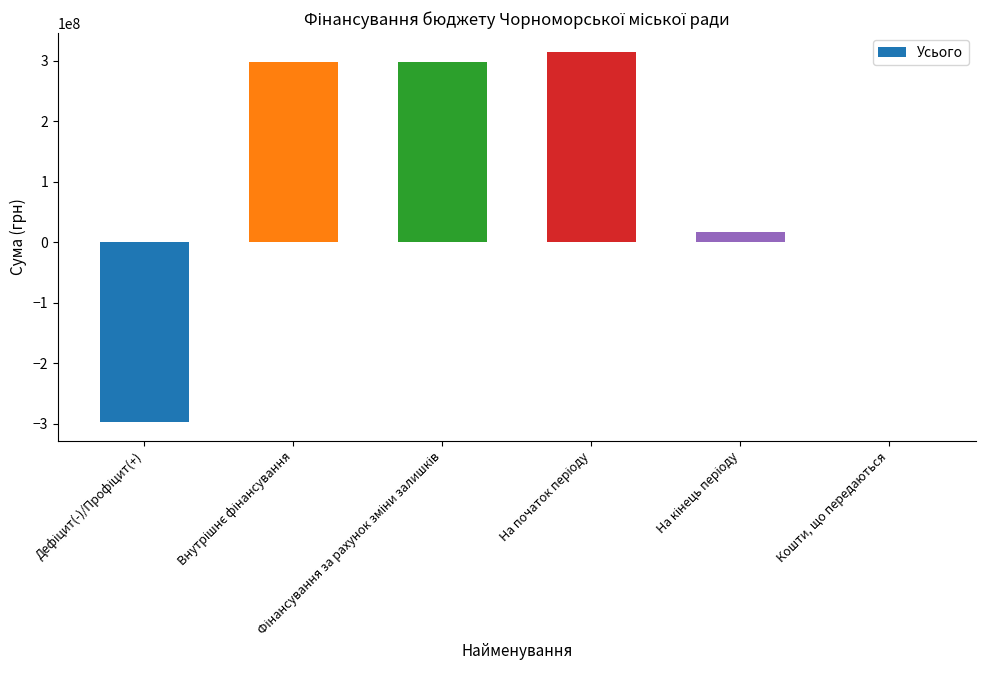

What is the sum of all values?

630143408.1